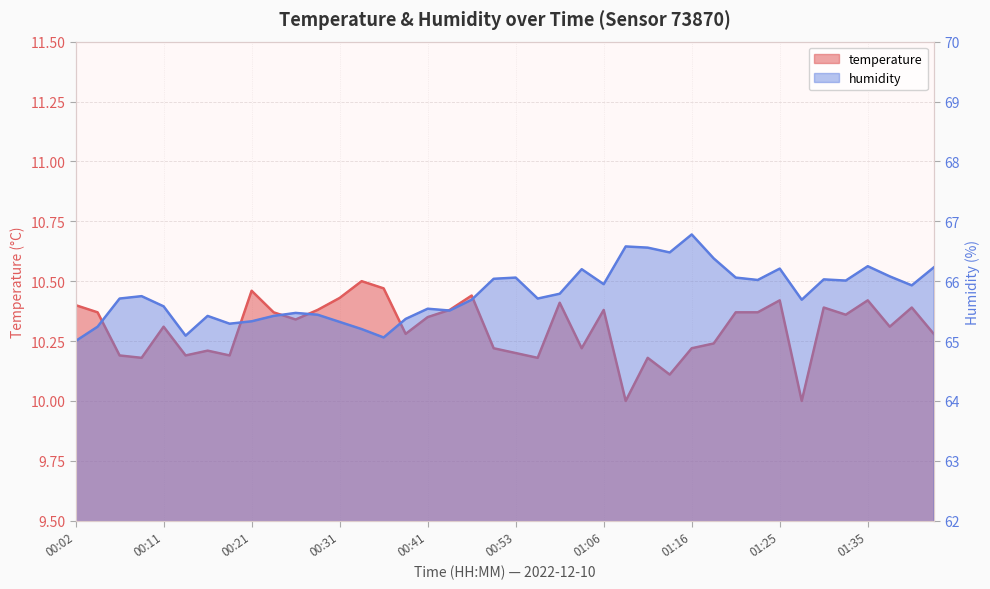

Which category has the lowest value in the humidity series?

00:02